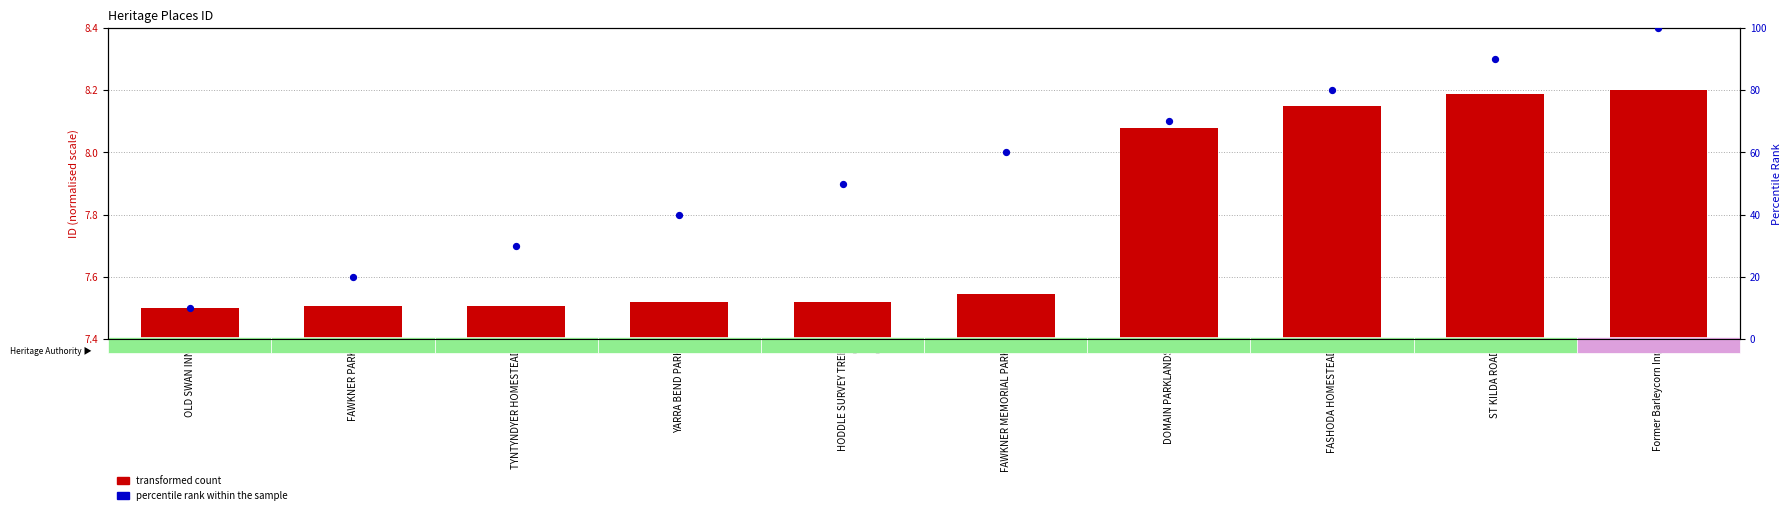

What is the total value across all series at FASHODA HOMESTEAD?

88.1